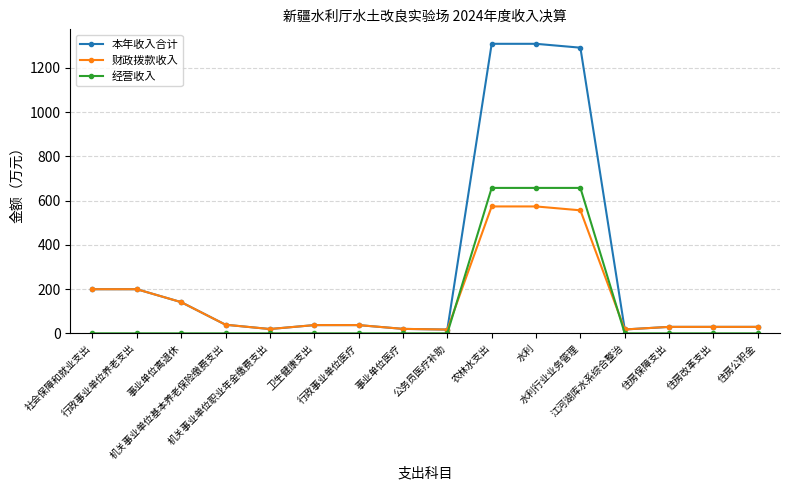

What is the label of the 7th point from the left?

行政事业单位医疗